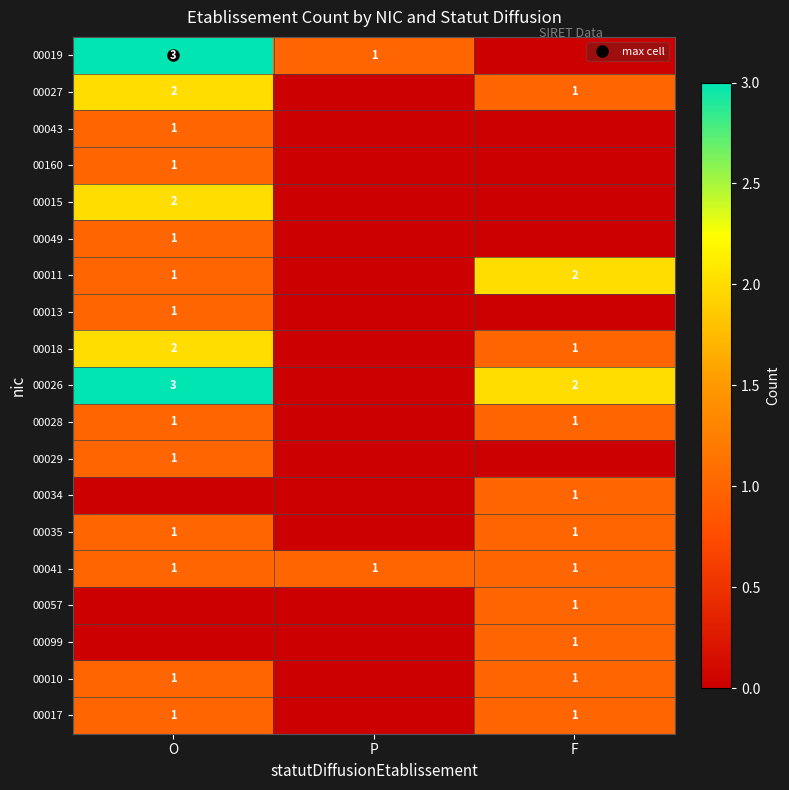

What is the highest value of the 00029 series?

1